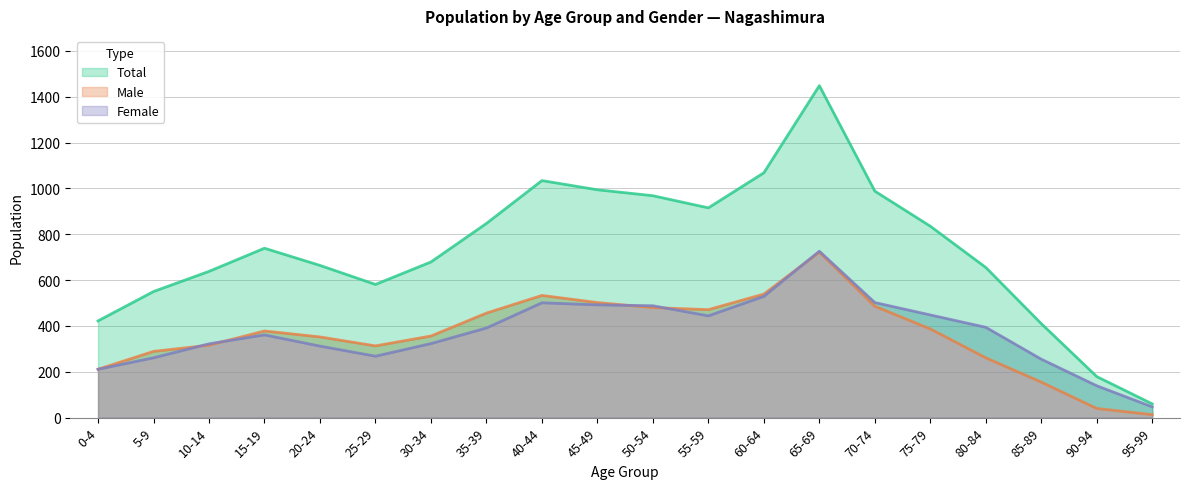

What position from the left is 85-89?

18